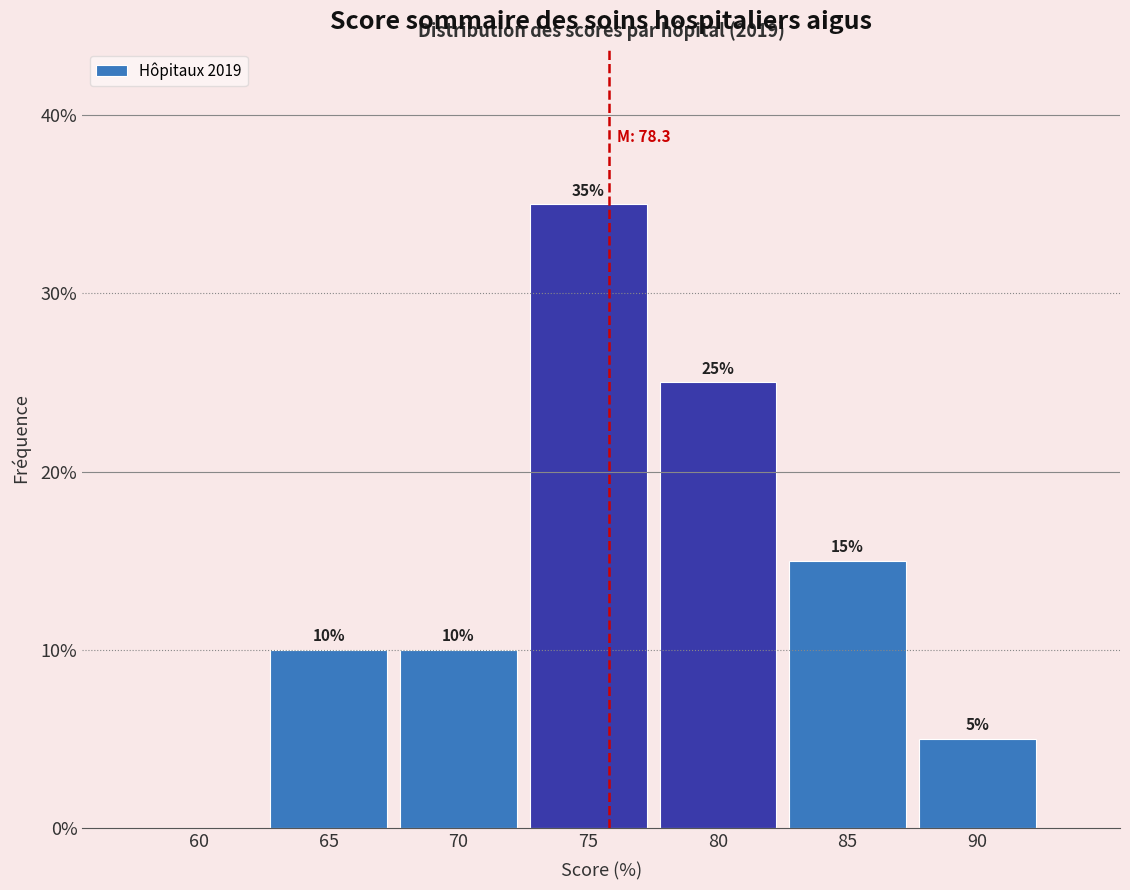

Reading left to right, transcribe all the data shown in this chart.

60=0	65=10	70=10	75=35	80=25	85=15	90=5